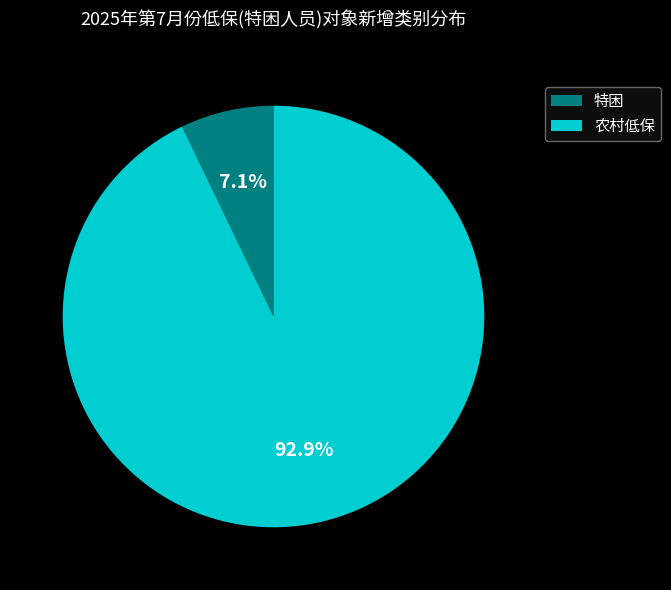

Is it true that 特困 is 1% of the pie?

False